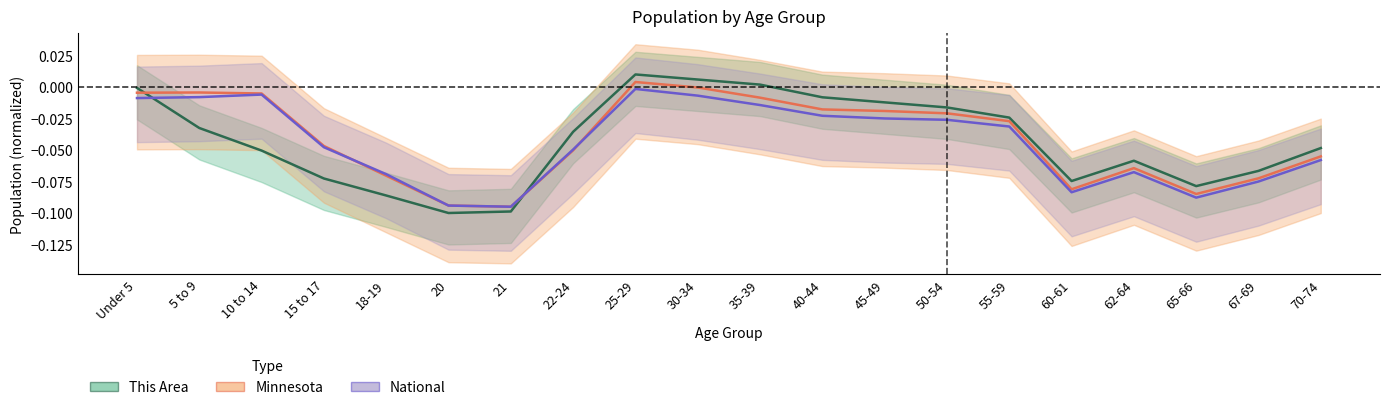

How many intersections are there between Minnesota and National?

4